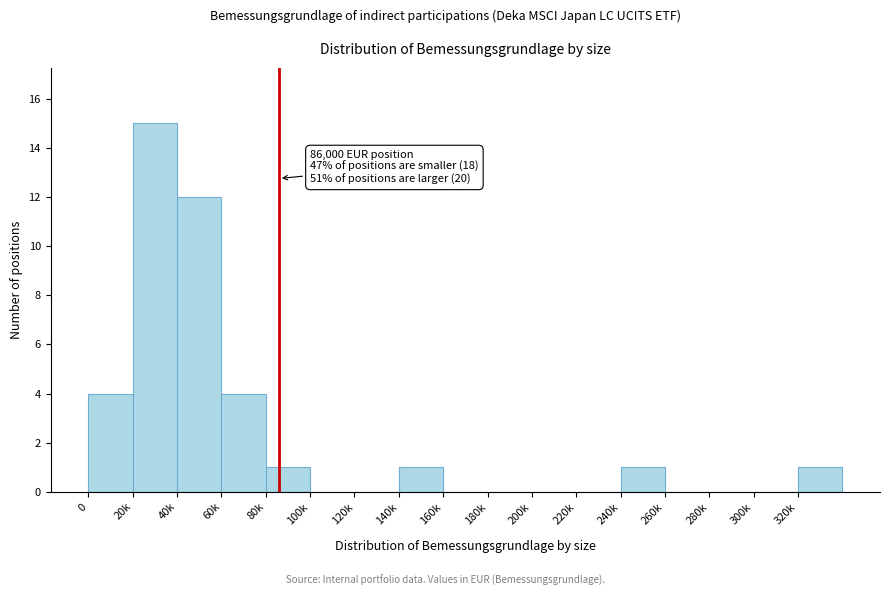

Reading left to right, extract all data points from this chart.

0=4	20k=15	40k=12	60k=4	80k=1	100k=0	120k=0	140k=1	160k=0	180k=0	200k=0	220k=0	240k=1	260k=0	280k=0	300k=0	320k=1